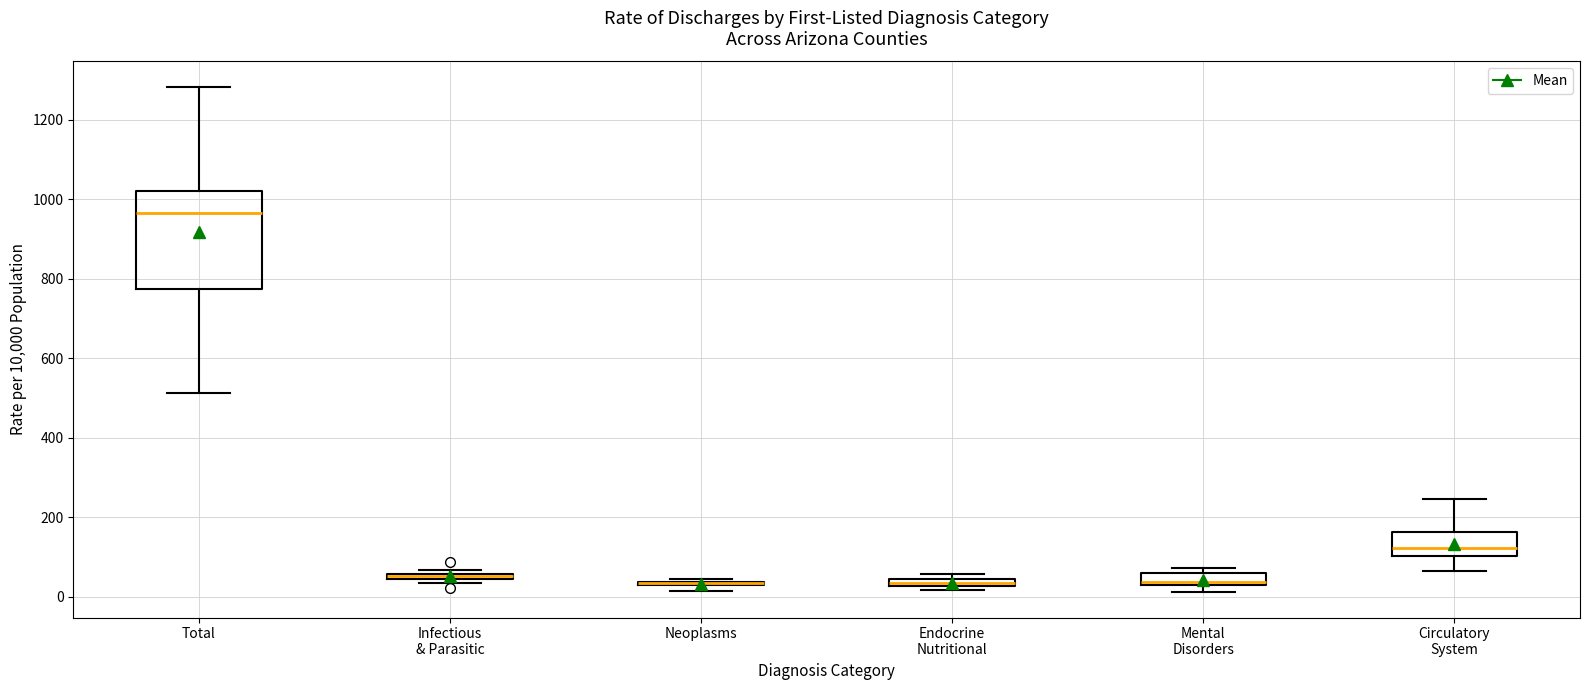

Where is the upper edge of the box for Circulatory System on the y-axis? The values are not printed on the chart, so give them approximately, as read against the axis.

160